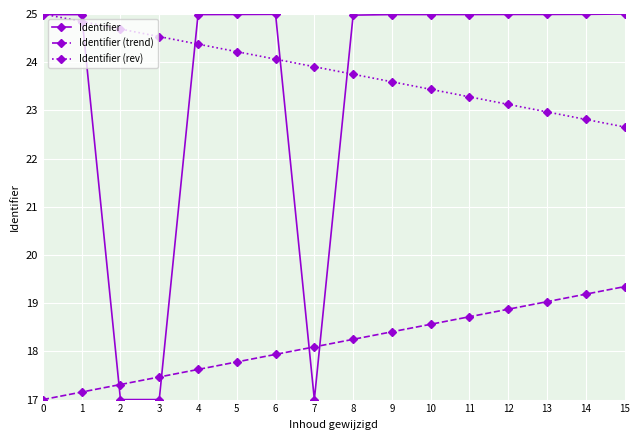

Which series has the largest total across all categories?

Identifier (rev)